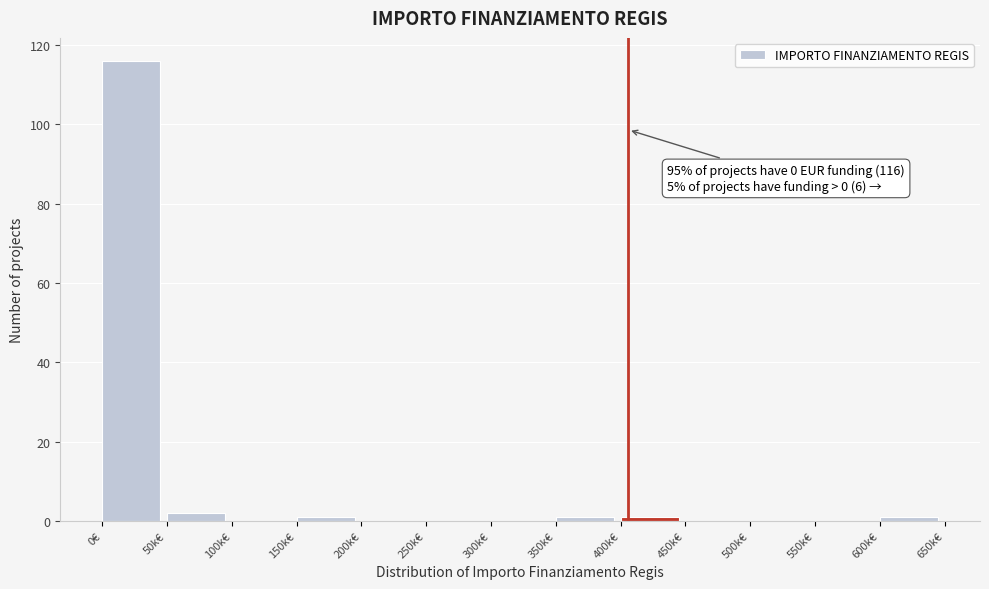

Reading left to right, transcribe all the data shown in this chart.

0€=116	50k€=2	100k€=0	150k€=1	200k€=0	250k€=0	300k€=0	350k€=1	400k€=1	450k€=0	500k€=0	550k€=0	600k€=1